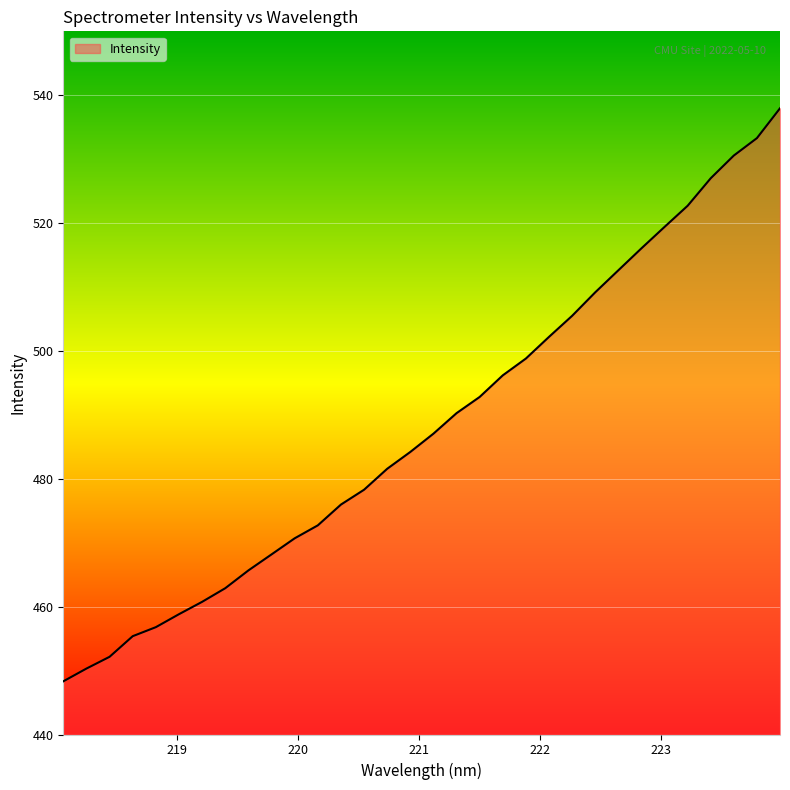

What is the greatest value displayed?

538.0